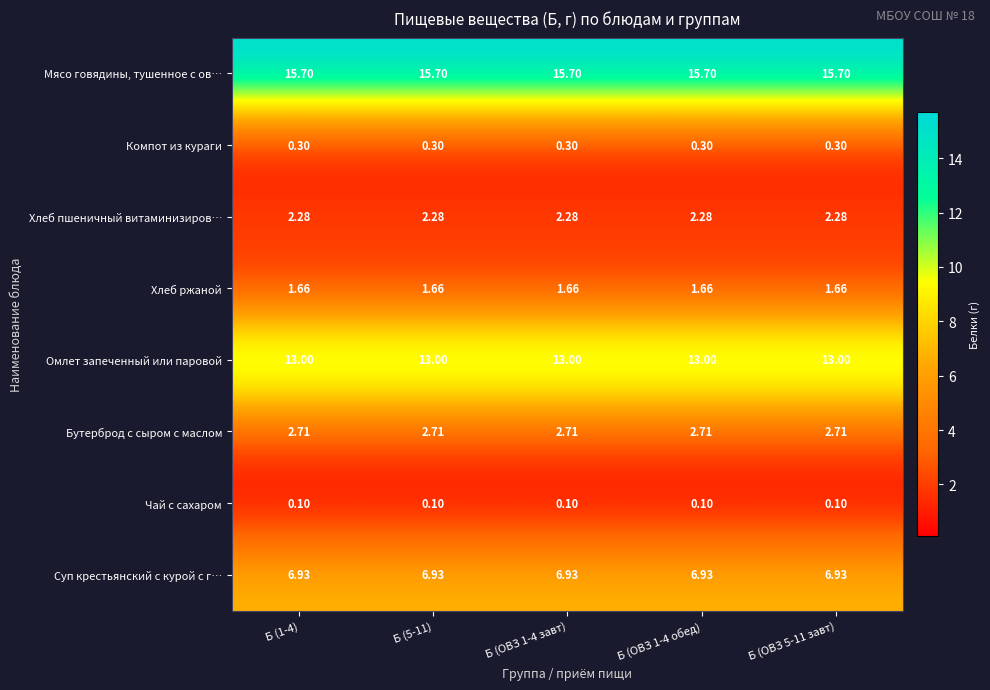

Is the value of Бутерброд с сыром с маслом at Б (5-11) greater than the value of Хлеб ржаной at Б (1-4)?

Yes